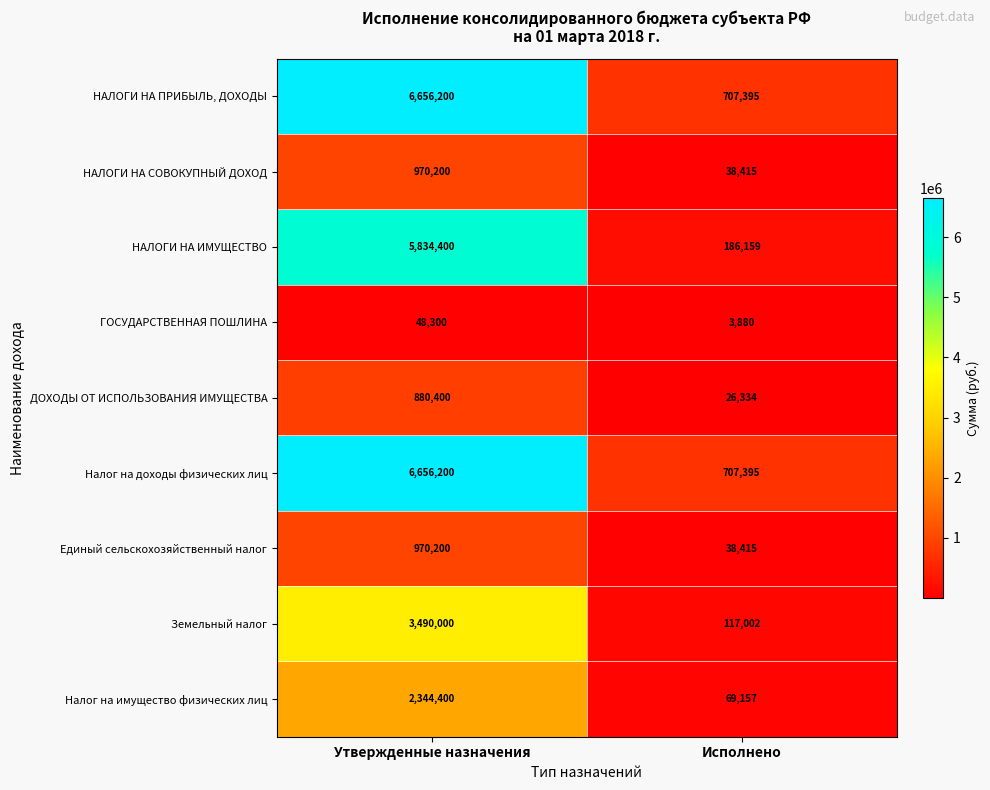

Reading right to left, list all the values displayed in this chart.

НАЛОГИ НА ПРИБЫЛЬ, ДОХОДЫ: 707395	6656200
НАЛОГИ НА СОВОКУПНЫЙ ДОХОД: 38415	970200
НАЛОГИ НА ИМУЩЕСТВО: 186159	5834400
ГОСУДАРСТВЕННАЯ ПОШЛИНА: 3880	48300
ДОХОДЫ ОТ ИСПОЛЬЗОВАНИЯ ИМУЩЕСТВА: 26334	880400
Налог на доходы физических лиц: 707395	6656200
Единый сельскохозяйственный налог: 38415	970200
Земельный налог: 117002	3490000
Налог на имущество физических лиц: 69157	2344400